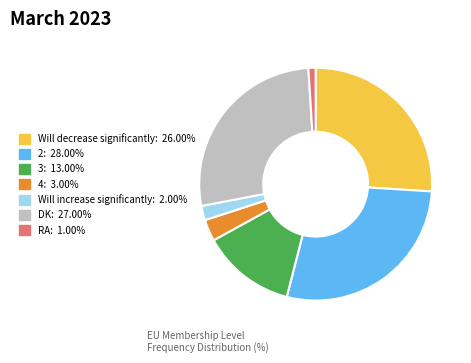

Is there a majority slice in this chart?

No